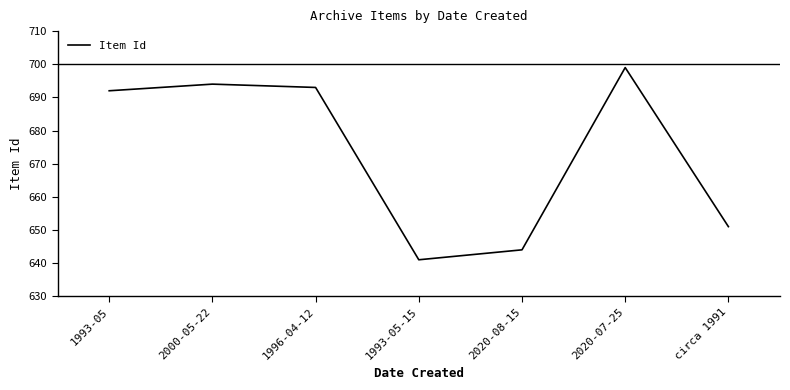

At which label is the value closest to 670?

circa 1991